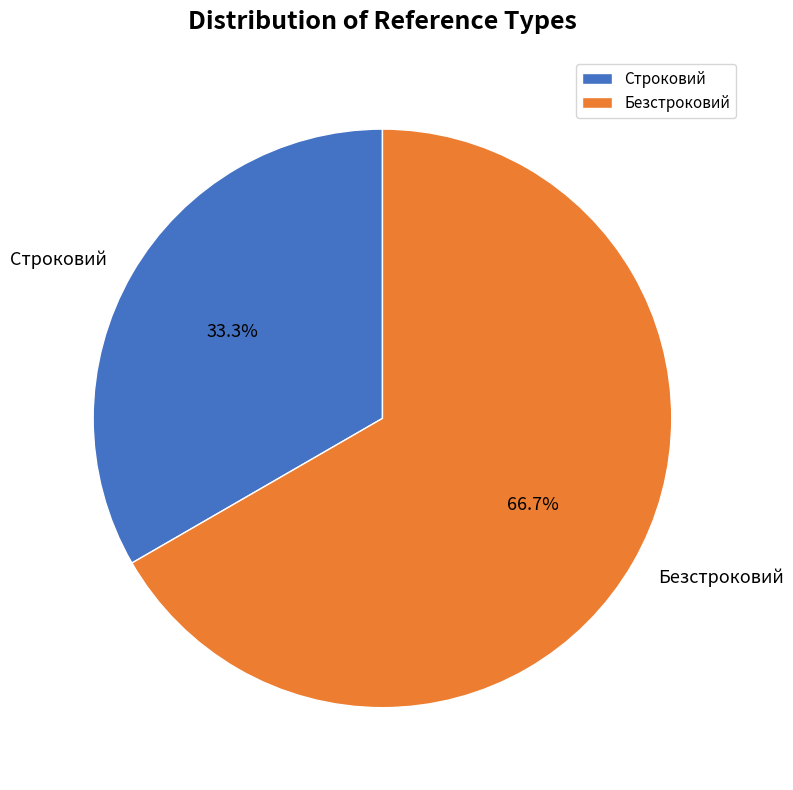

How many slices are in this pie chart?

2